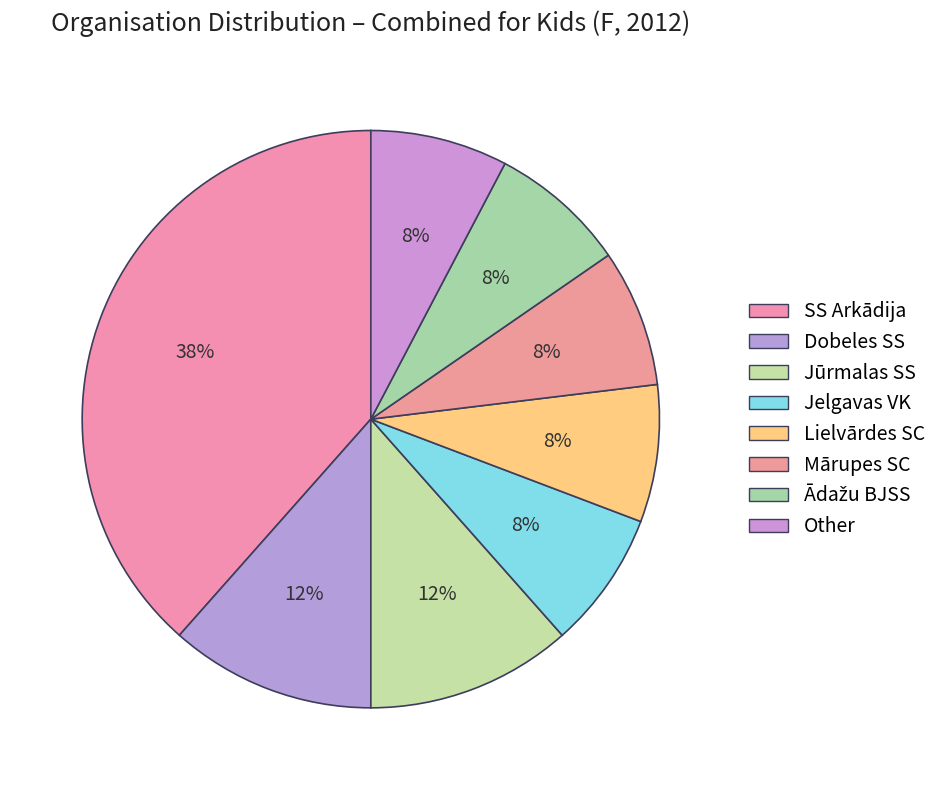

Is it true that Mārupes SC is 20% of the pie?

False